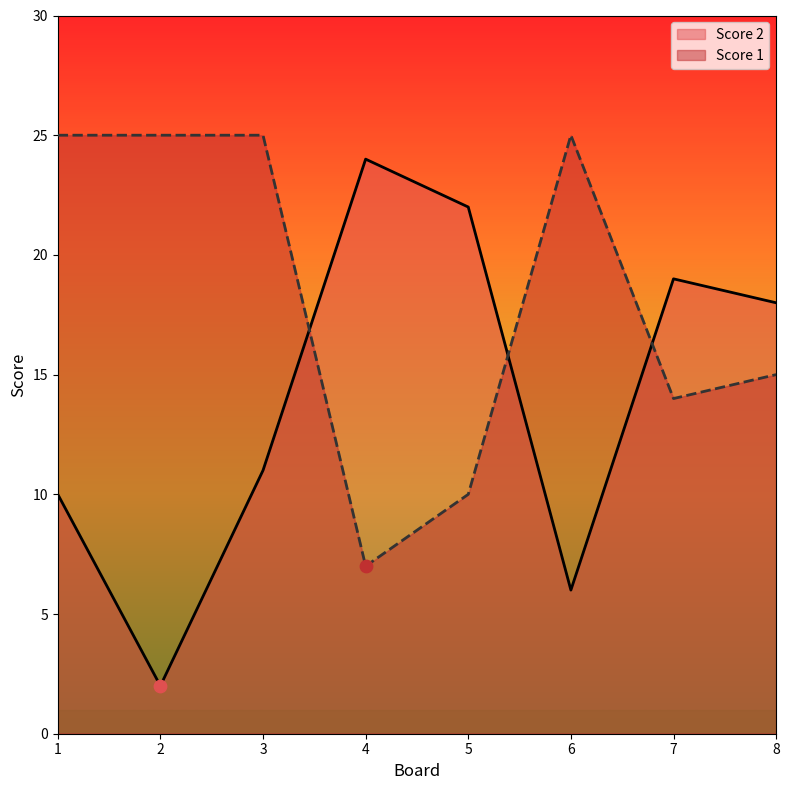

Which series has the largest Y range (max minus min)?

Score 2